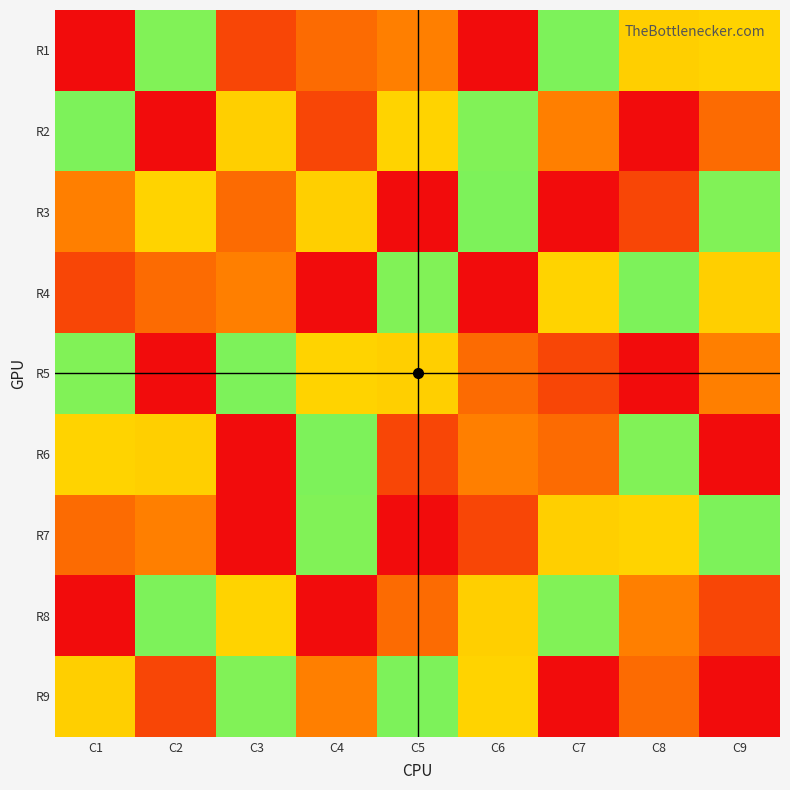

List the series in order of their peak value, lowest first.

R1, R2, R3, R4, R5, R6, R7, R8, R9